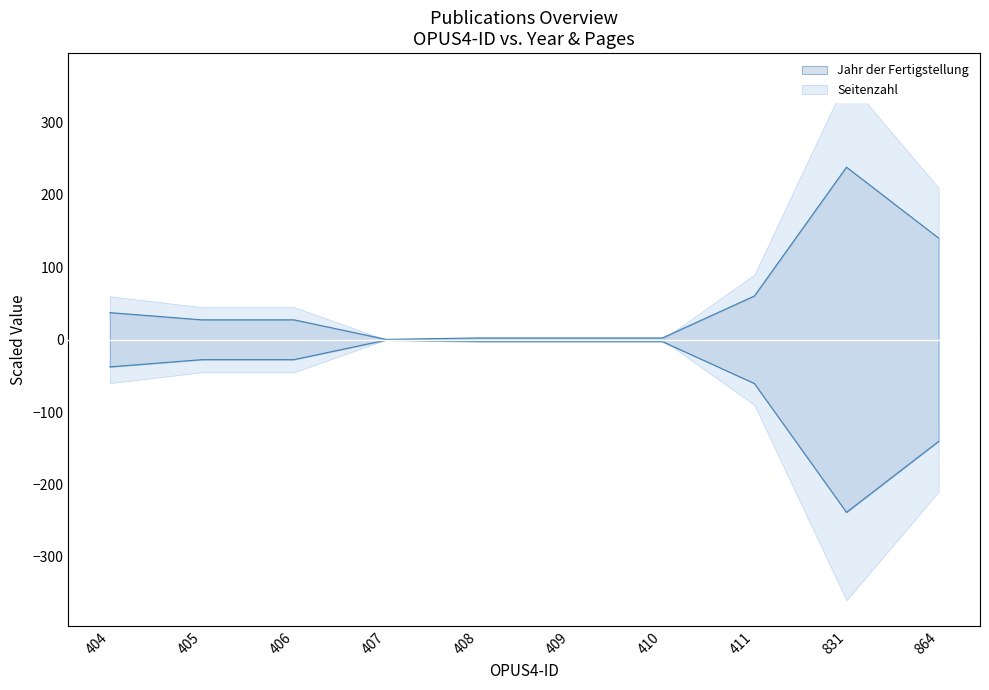

List the labels in order of value, largest first.

831, 864, 411, 404, 405, 406, 408, 409, 410, 407